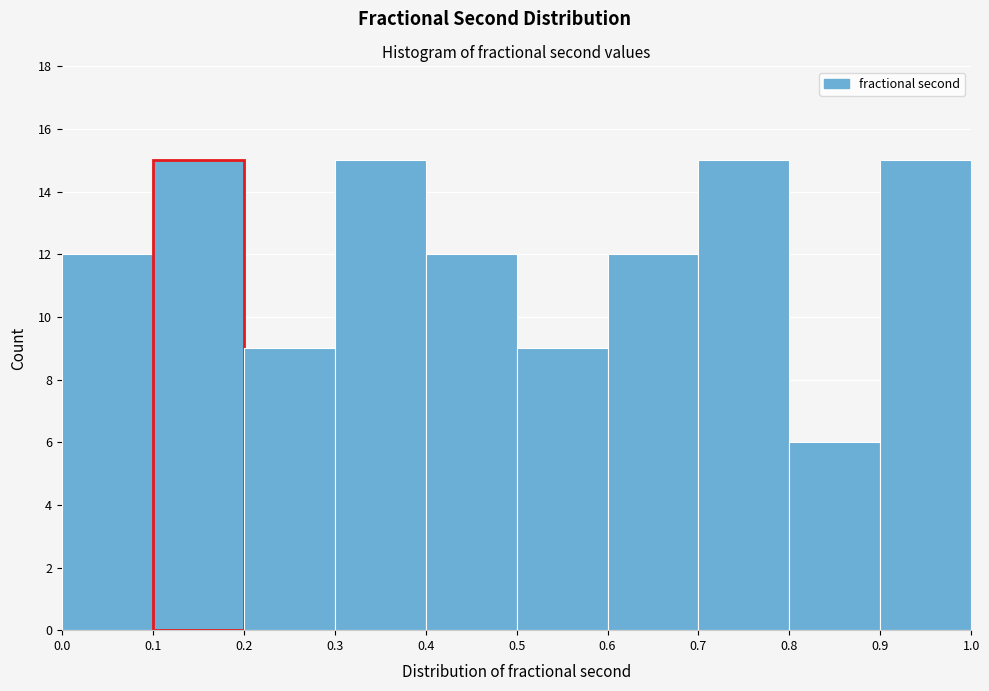

Reading left to right, transcribe this chart: for each bar, give the range it covers on the x-axis and its height. The values are not printed on the chart, so give them approximately, as read against the axis.

0.0 to 0.1: 12
0.1 to 0.2: 15
0.2 to 0.3: 9
0.3 to 0.4: 15
0.4 to 0.5: 12
0.5 to 0.6: 9
0.6 to 0.7: 12
0.7 to 0.8: 15
0.8 to 0.9: 6
0.9 to 1.0: 15